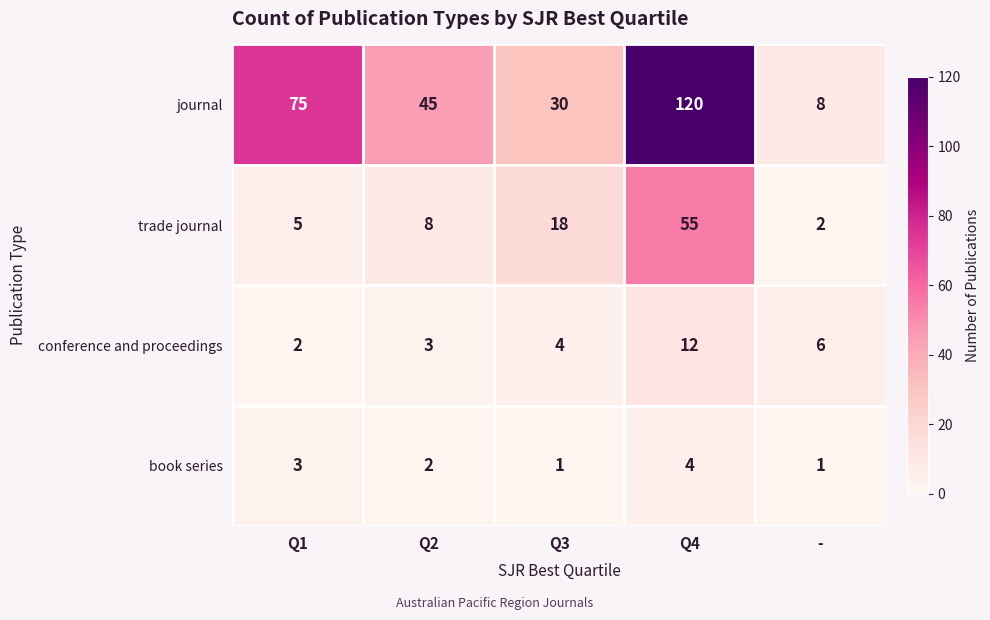

At how many categories does at least one series exceed 37?

3